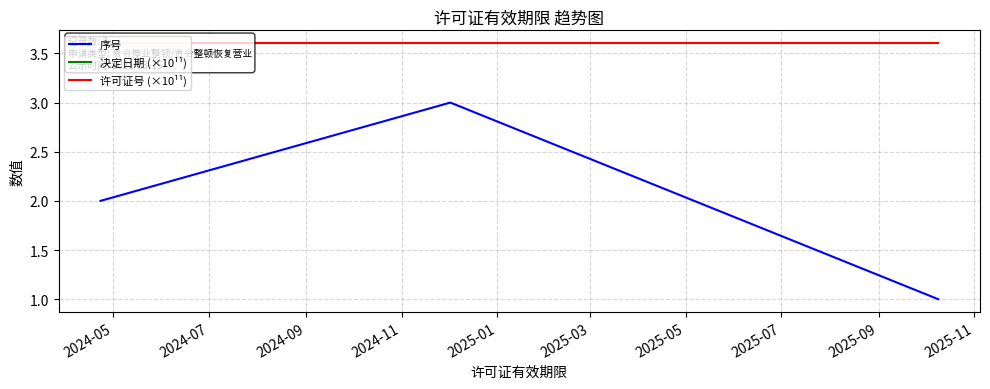

What is the value of the 序号 point at the 2nd from the left?

3.0